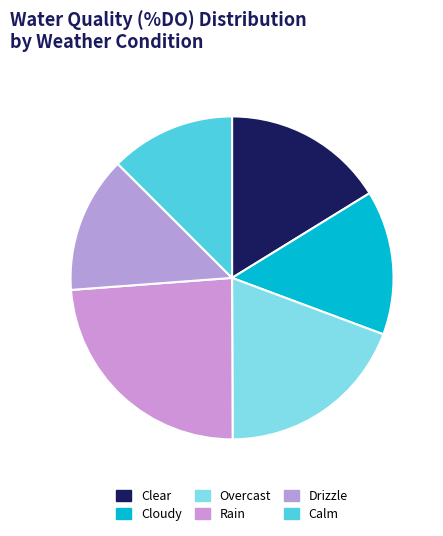

Which category has the biggest portion of the pie?

Rain